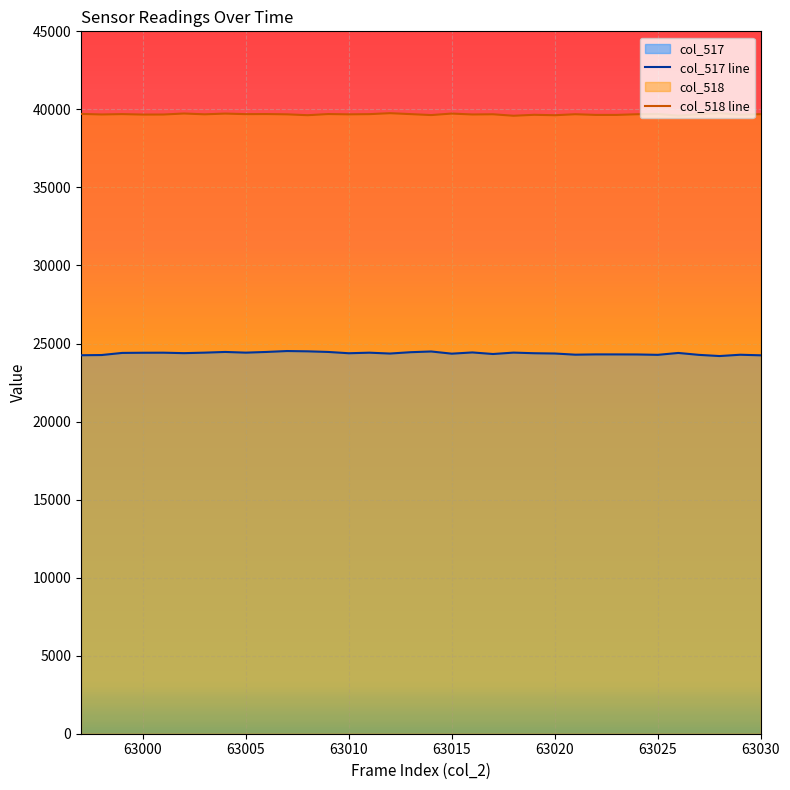

Rank the series by their maximum value, from highest to lowest.

col_518 line, col_517 line